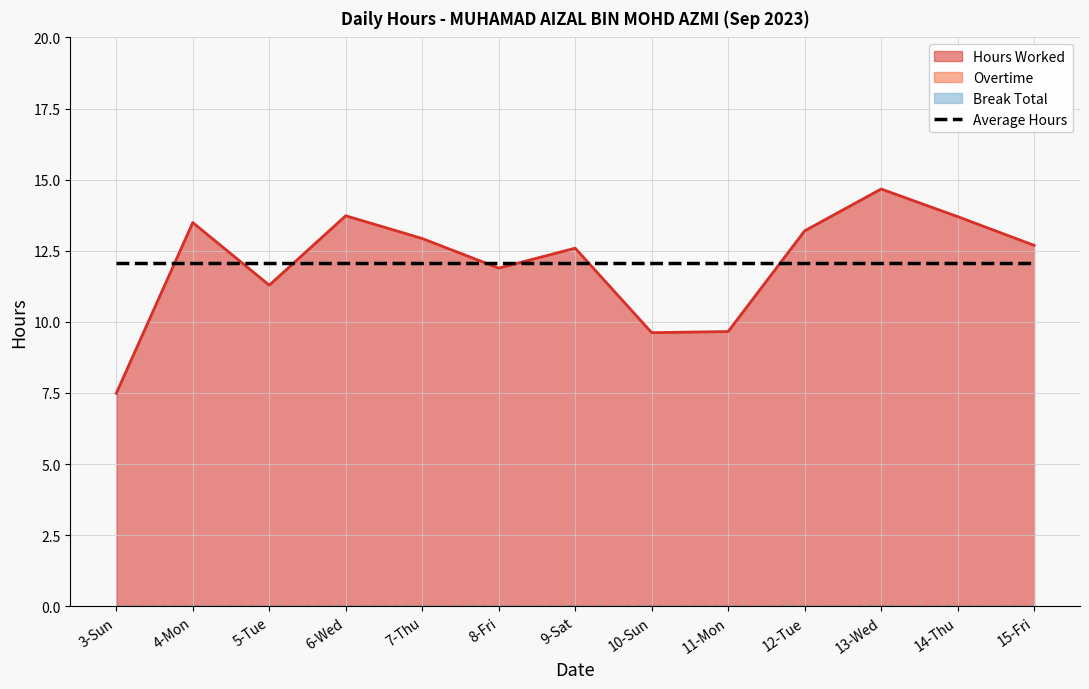

At which label does Hours Worked reach its minimum?

3-Sun